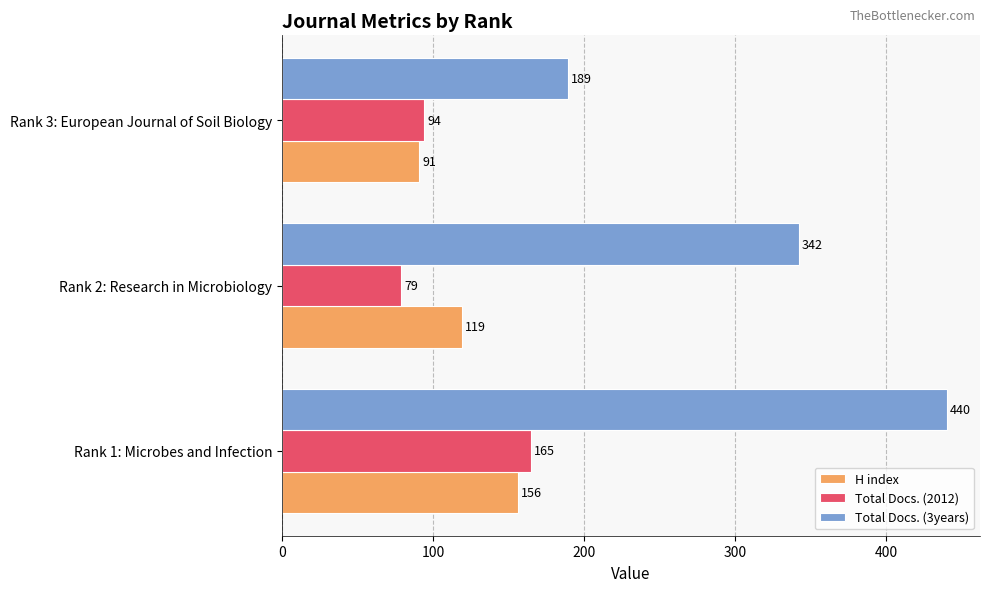

At which label does Total Docs. (3years) reach its peak?

Rank 1: Microbes and Infection